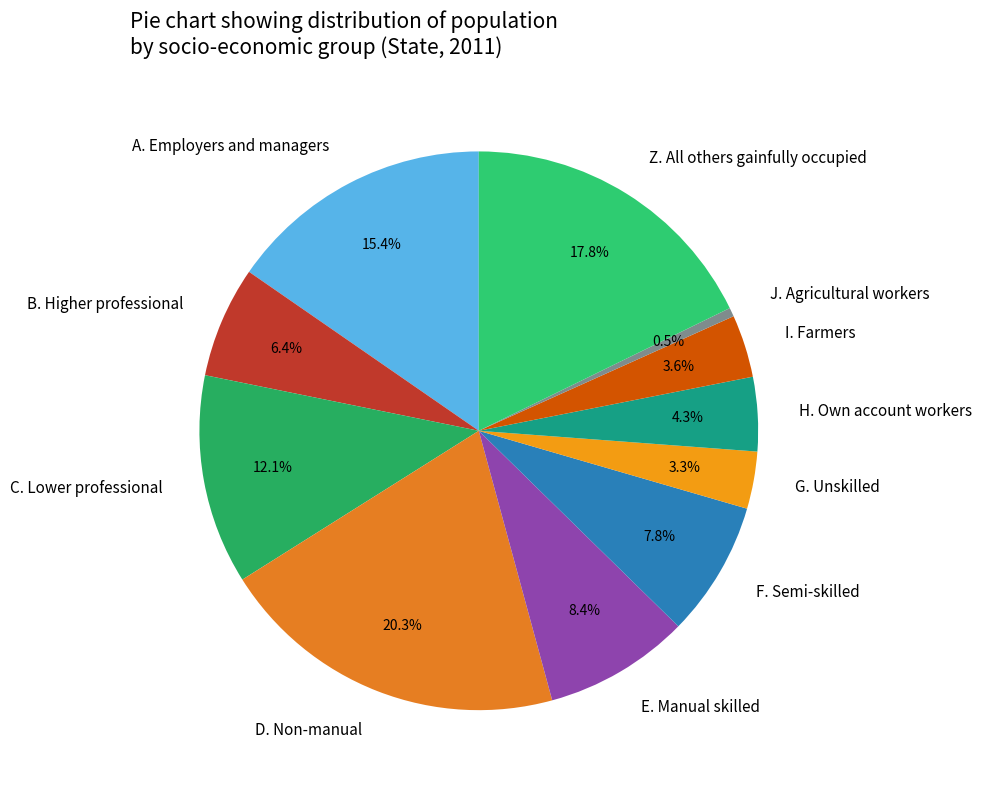

Count the number of slices in the pie.

11